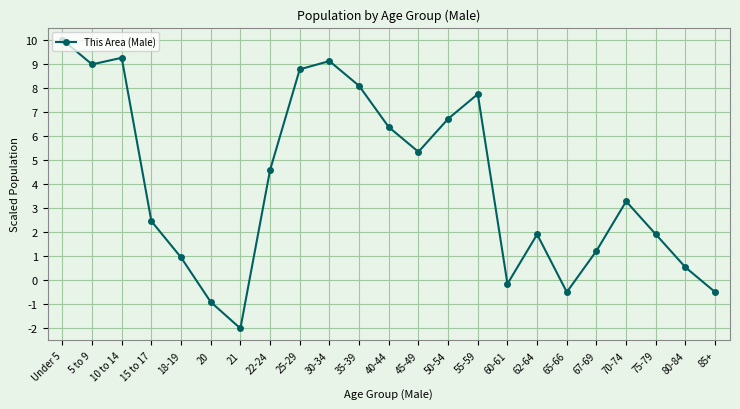

What is the difference between the second highest and second lowest values?

10.1